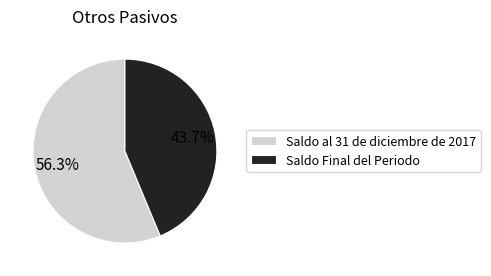

To the nearest percent, what is the difference between the Saldo al 31 de diciembre de 2017 and Saldo Final del Periodo slice percentages?

13%